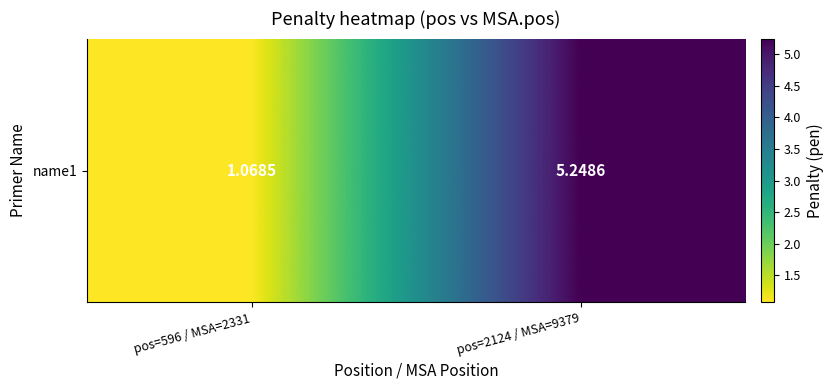

The value at pos=2124 / MSA=9379 is 7.2. True or false?

False